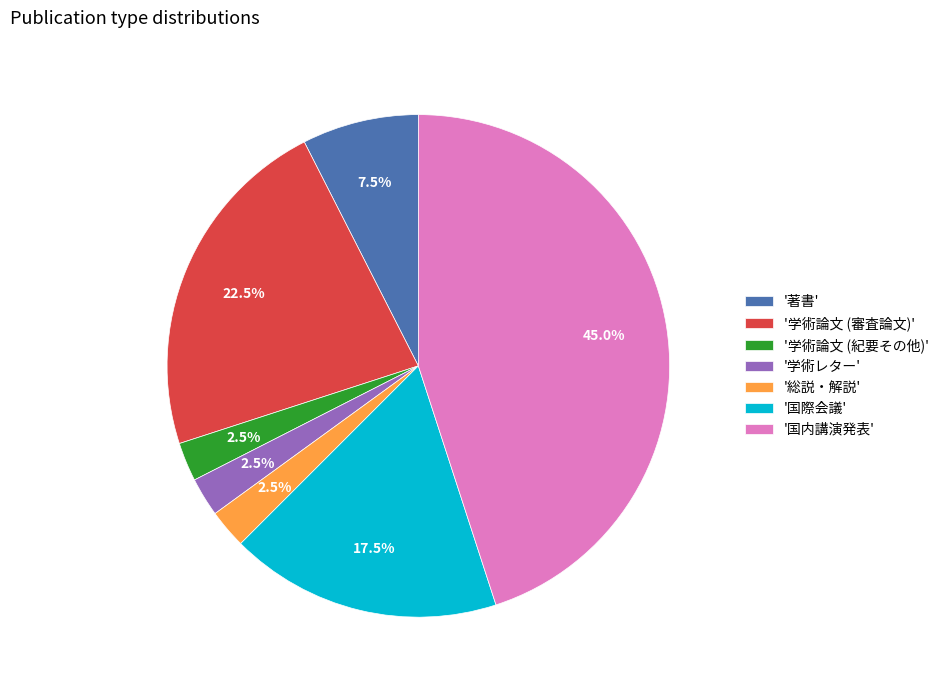

Combined, what portion of the pie is '学術論文 (審査論文)' and '著書'?

30.0%